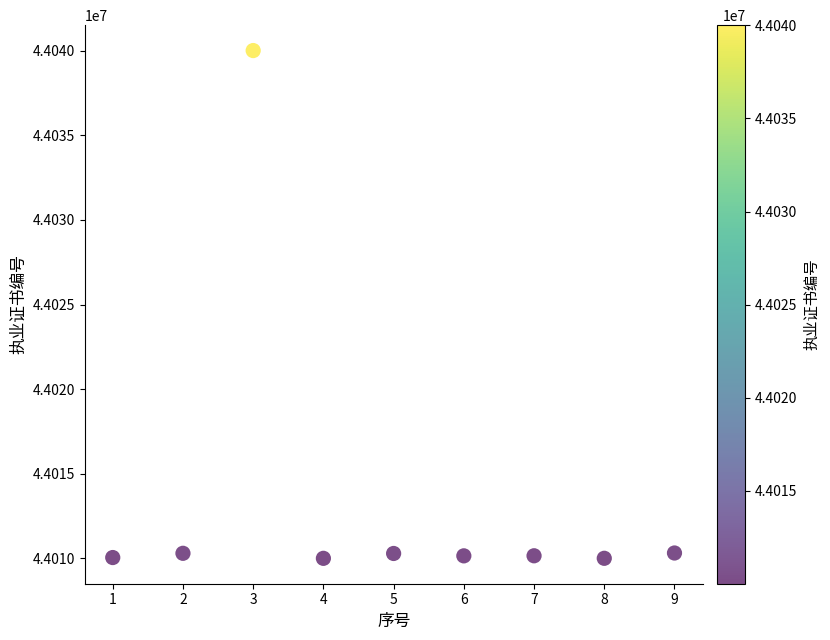

What is the average X value?

5